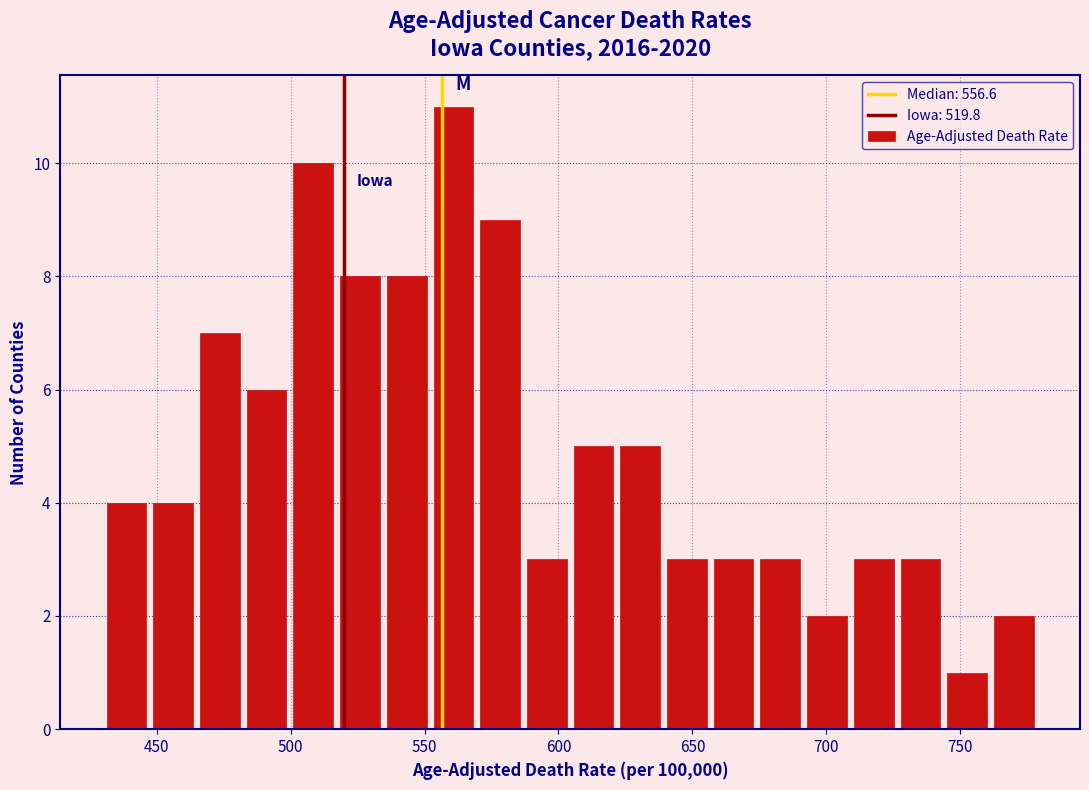

Around what value on the x-axis is the tallest bar? Give the approximate position of its centre, as read against the axis.

560